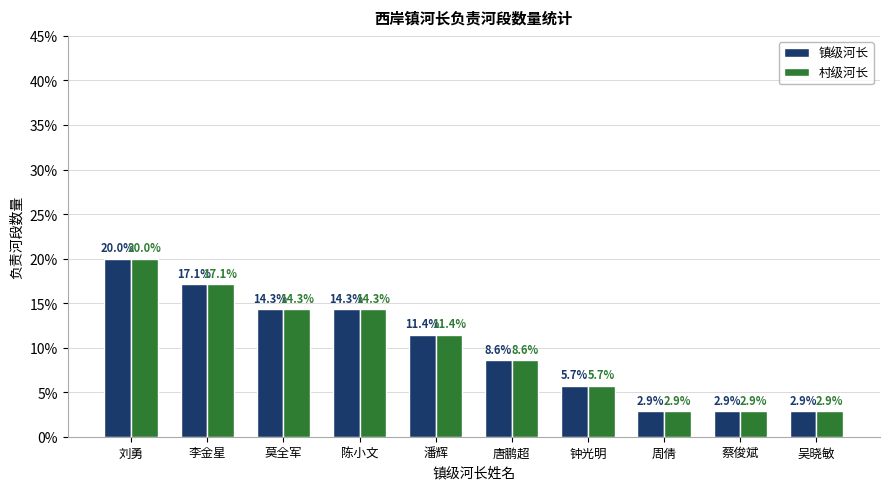

How many bars are there in total?

20